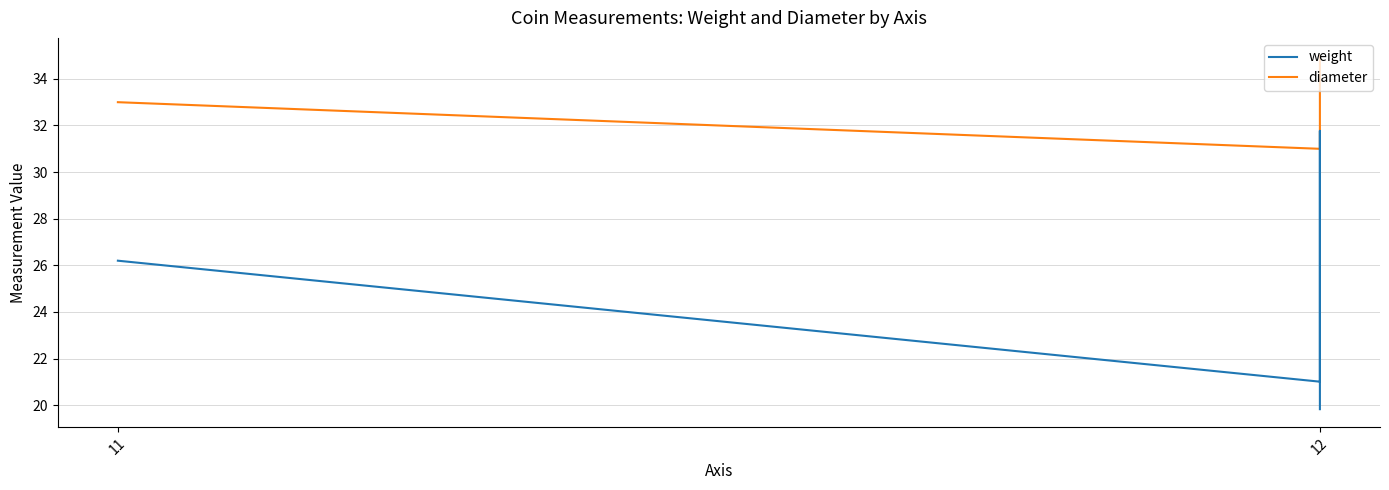

Between 11 and 12, which series saw the biggest shift?

weight